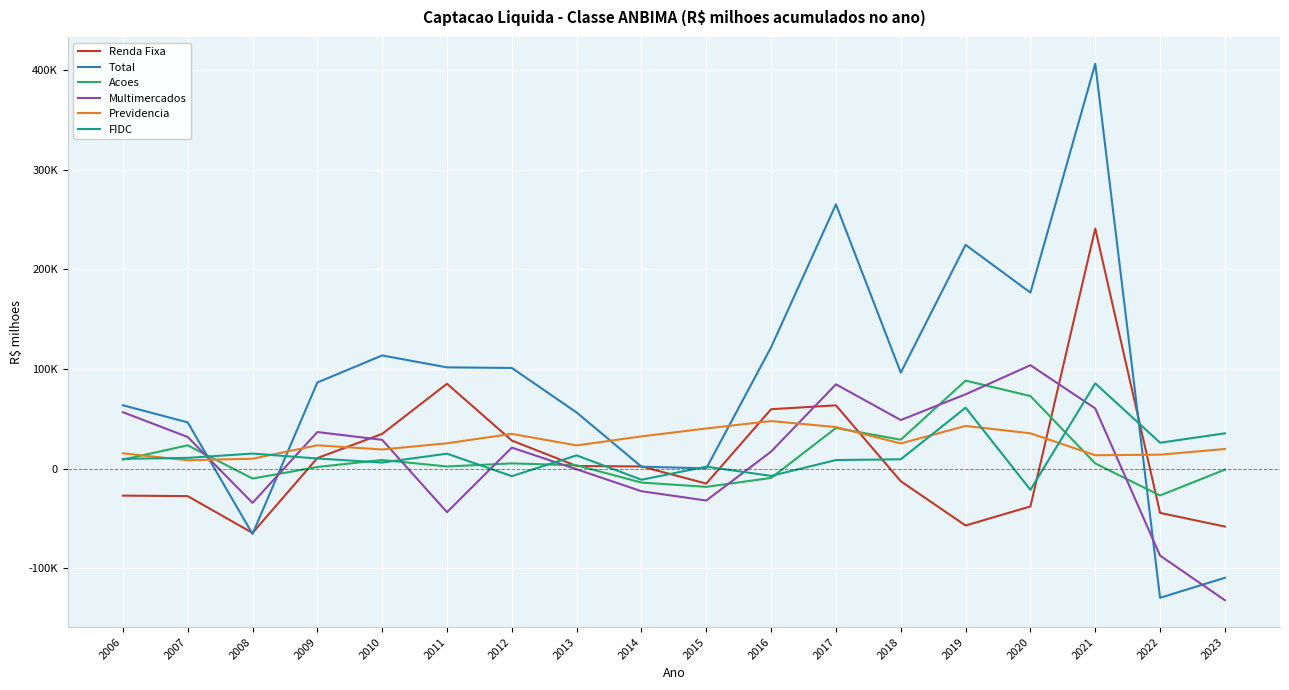

Is this an area chart (filled region under the line)?

No